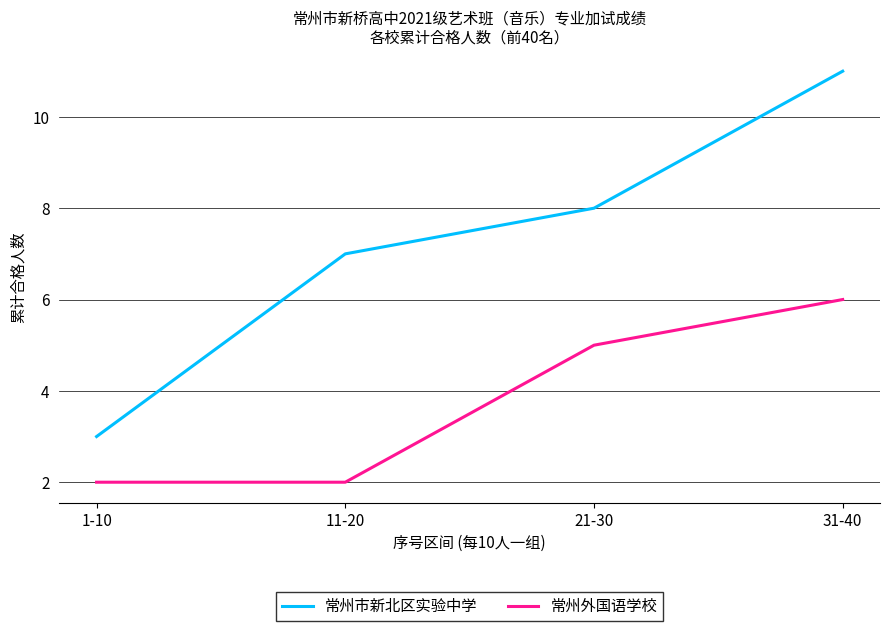

What position from the right is 31-40?

1